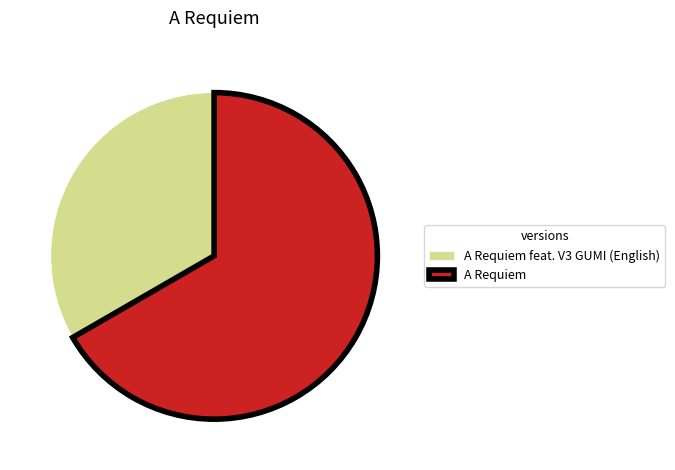

How many slices are in this pie chart?

2